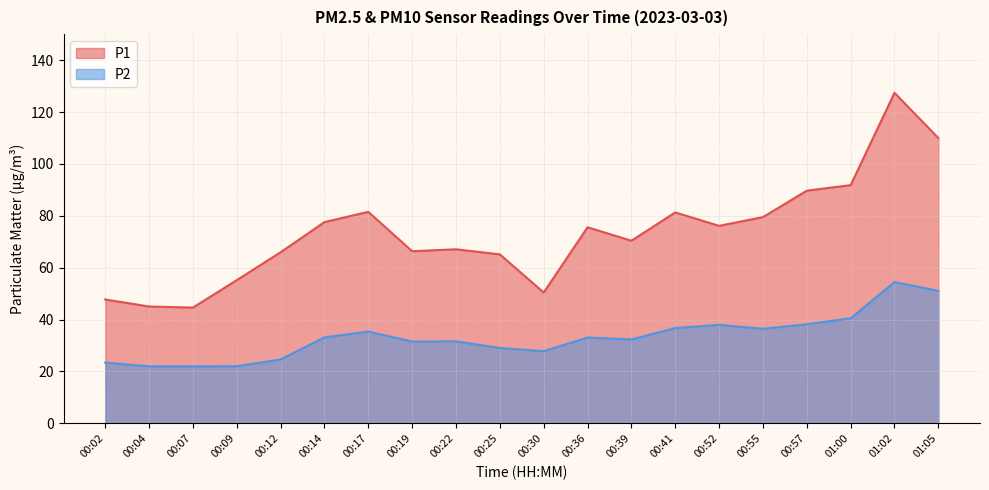

Where is the first local maximum for P1?

00:17